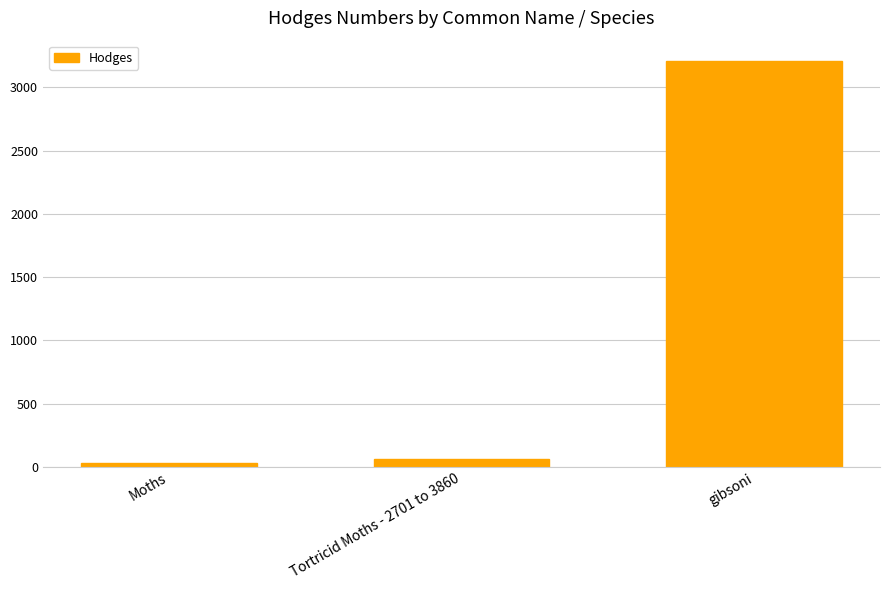

Where does the data first go above 62?

Tortricid Moths - 2701 to 3860